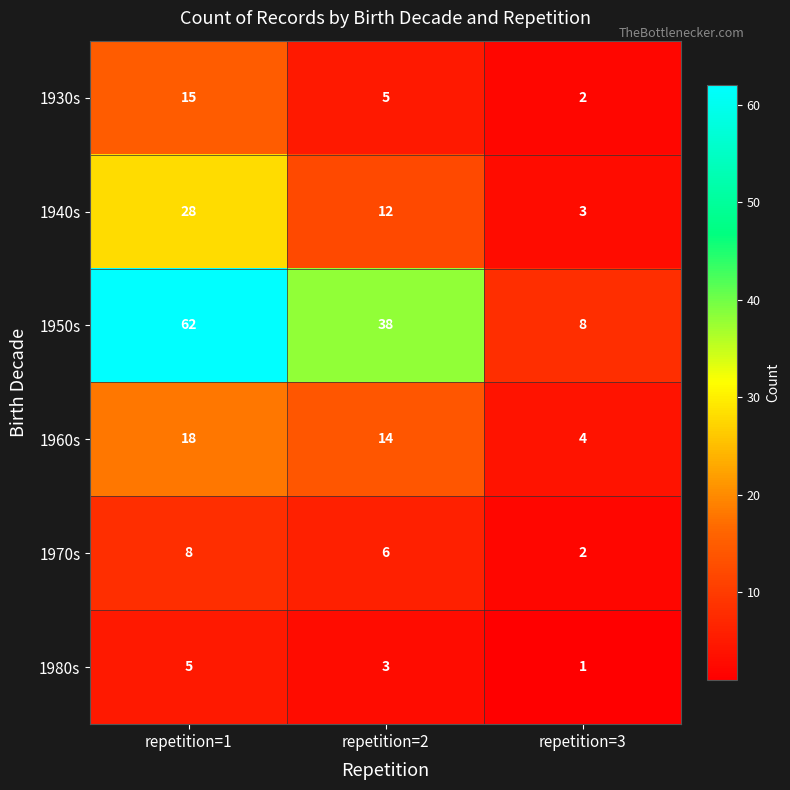

Which label corresponds to the largest value in the chart?

repetition=1